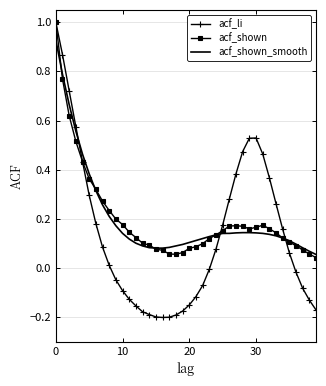

What is the highest value of the acf_shown series?

1.0